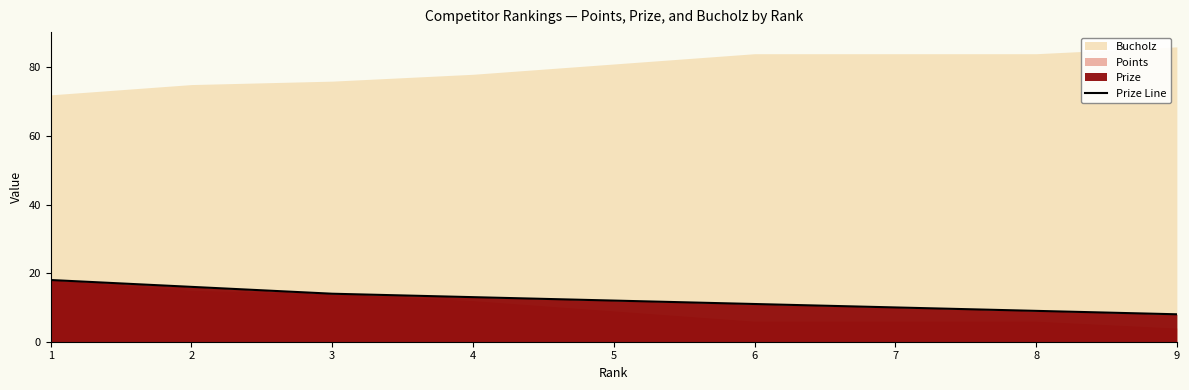

What is the value of the 6th point from the left?

11